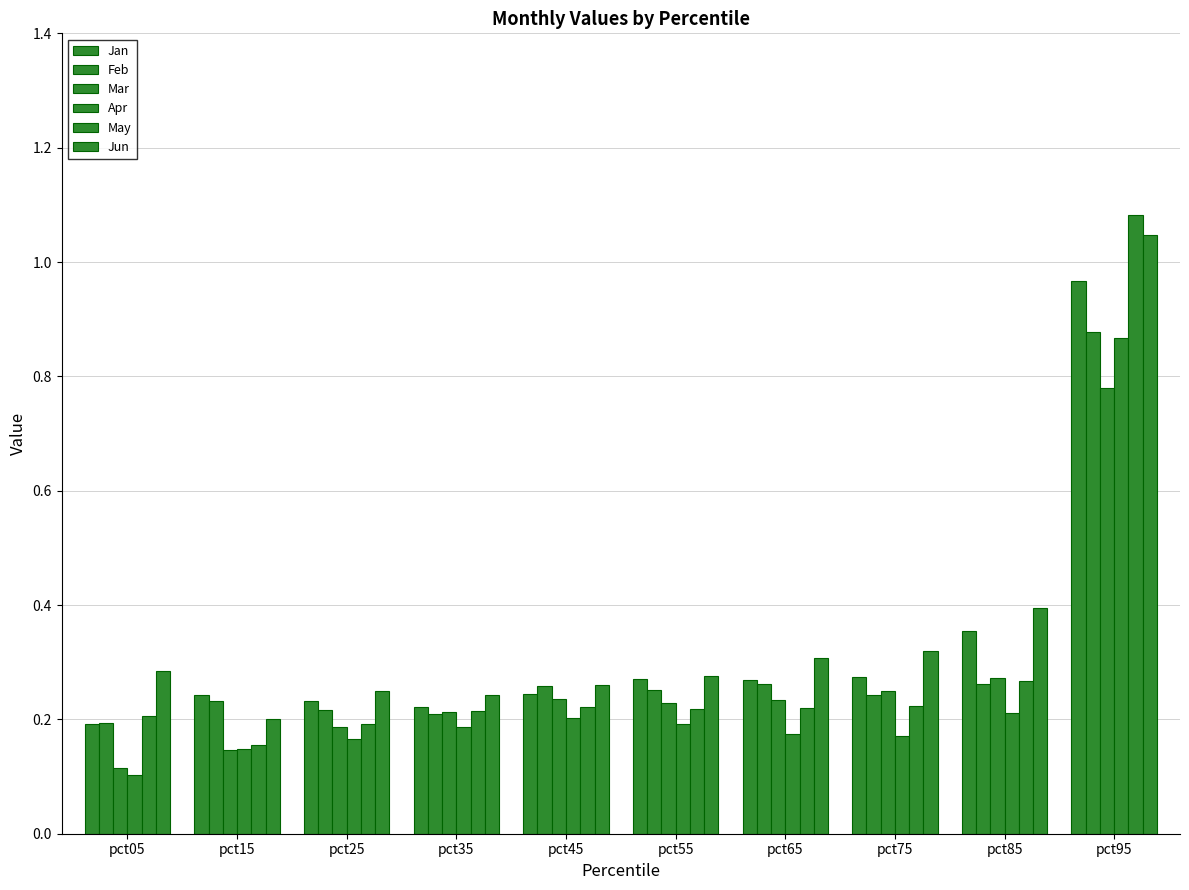

How many bars are there in each group?

6